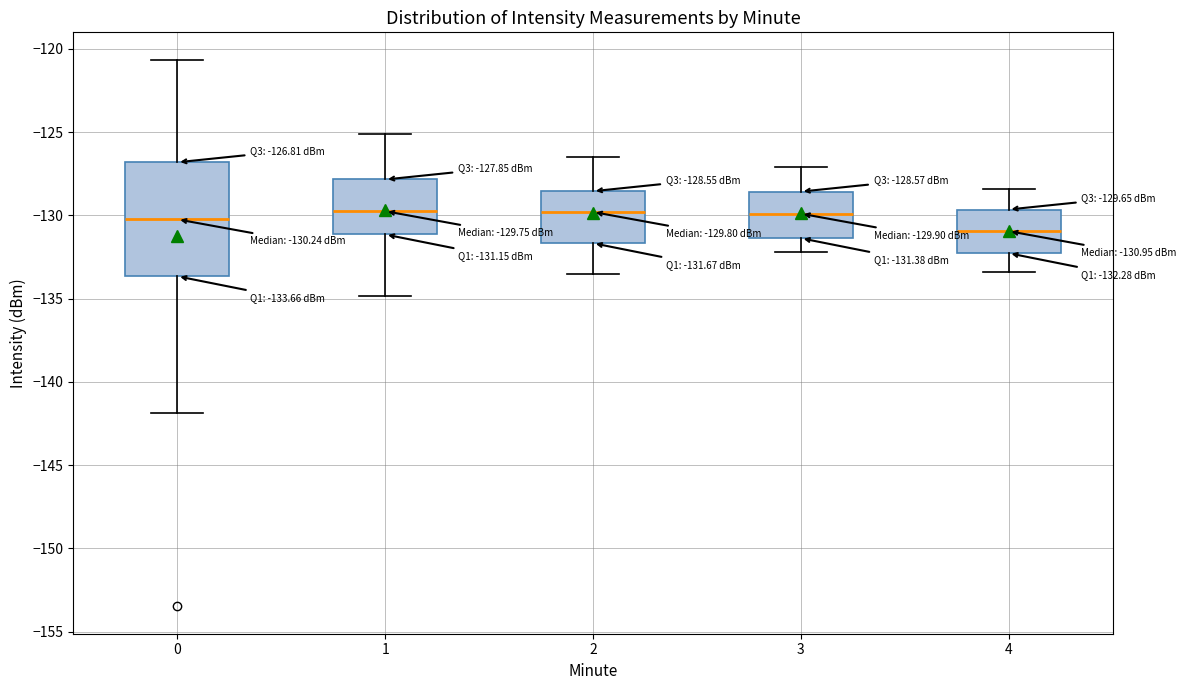

Comparing the boxes themselves (not the whiskers), which one is the tallest?

0